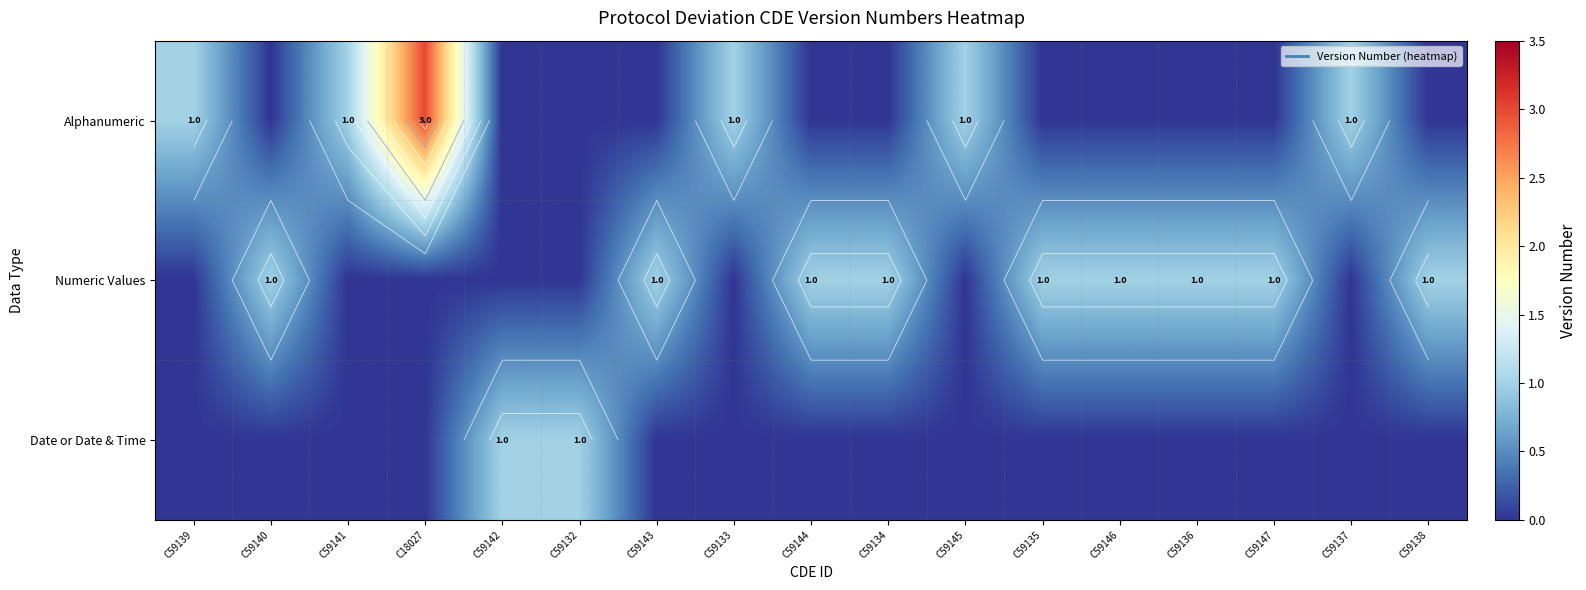

What is the sum of all Date or Date & Time values?

2